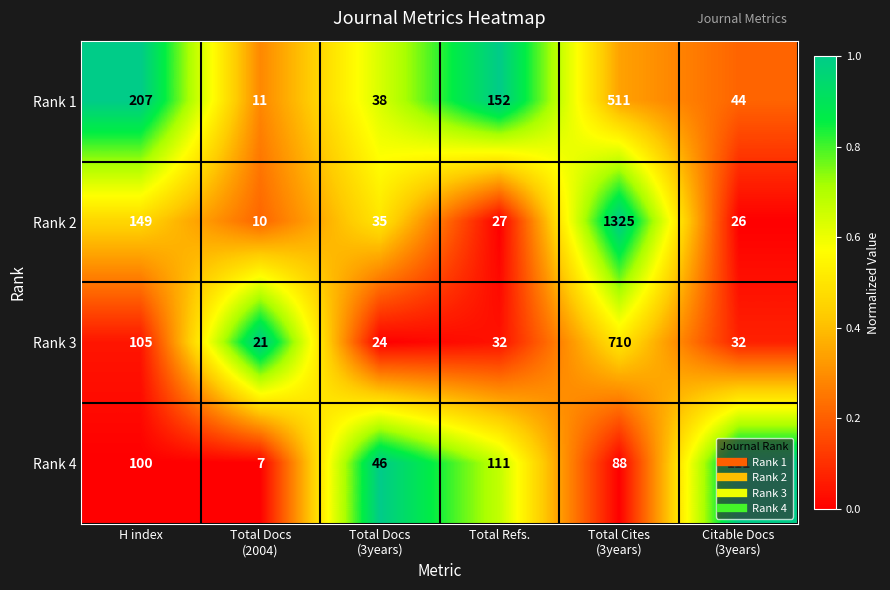

What is the average value of the Rank 3 series?

154